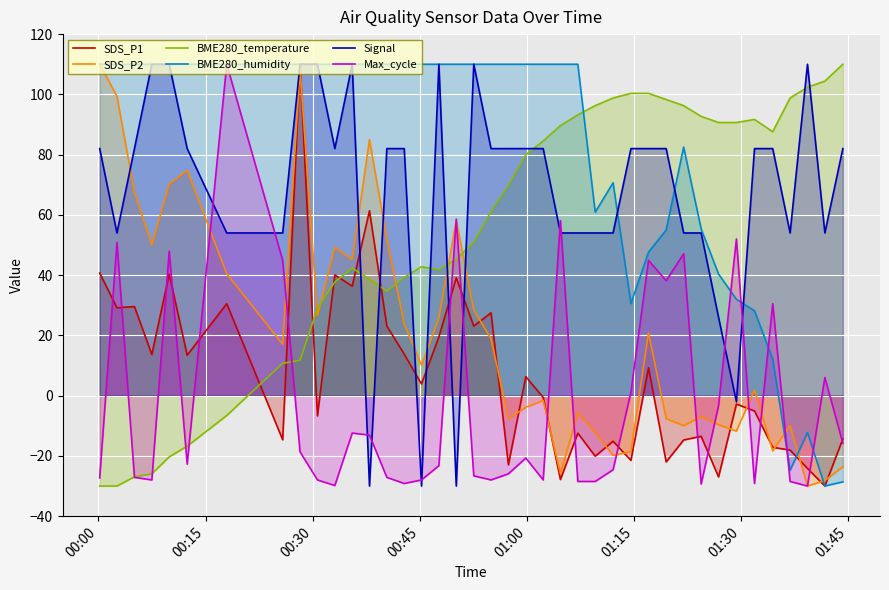

What are all the series names shown in the legend?

SDS_P1, SDS_P2, BME280_temperature, BME280_humidity, Signal, Max_cycle